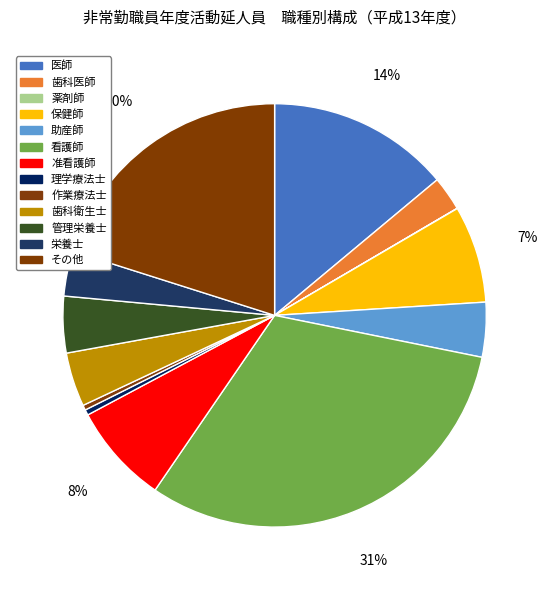

What is the largest slice in the pie chart?

看護師